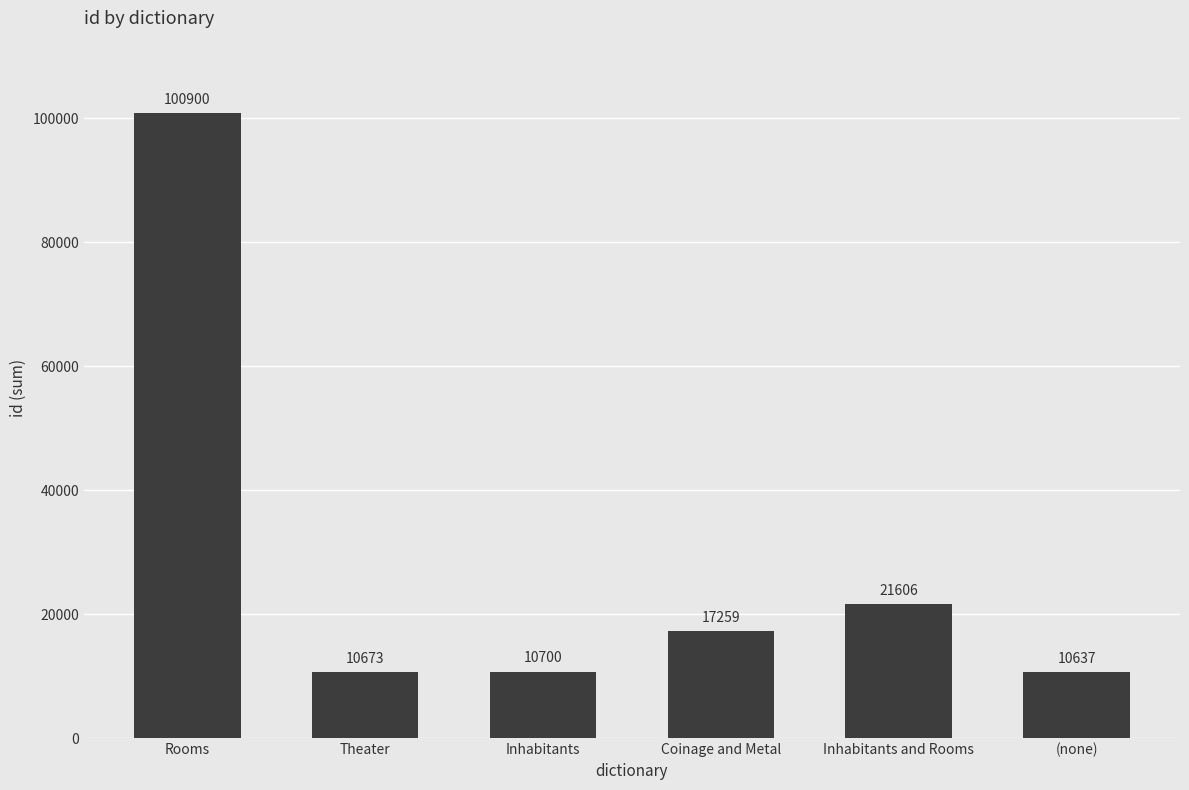

What is the change in value from Rooms to Theater?

-90227